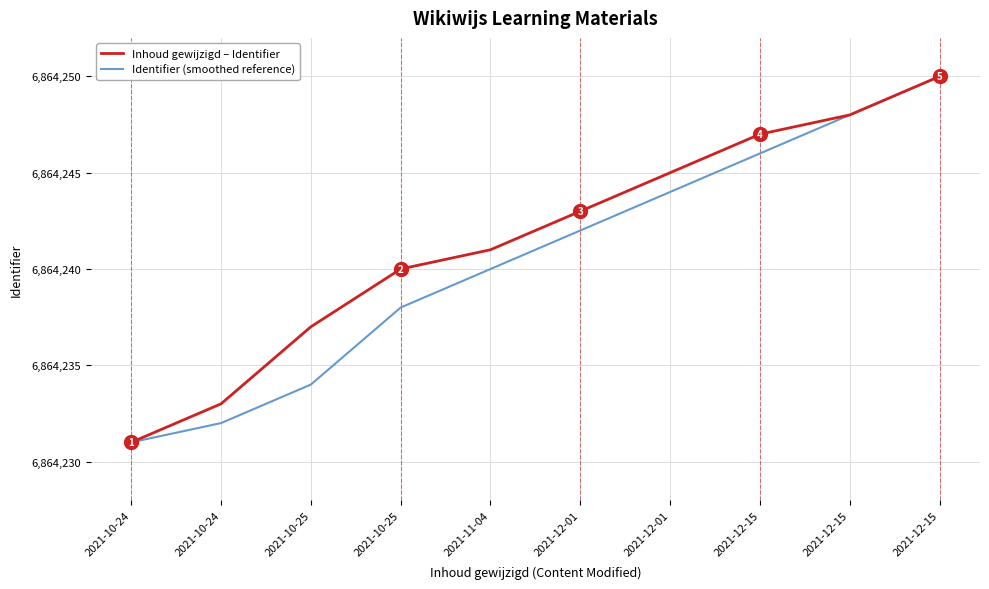

At which category is the sum across all series the highest?

2021-12-15